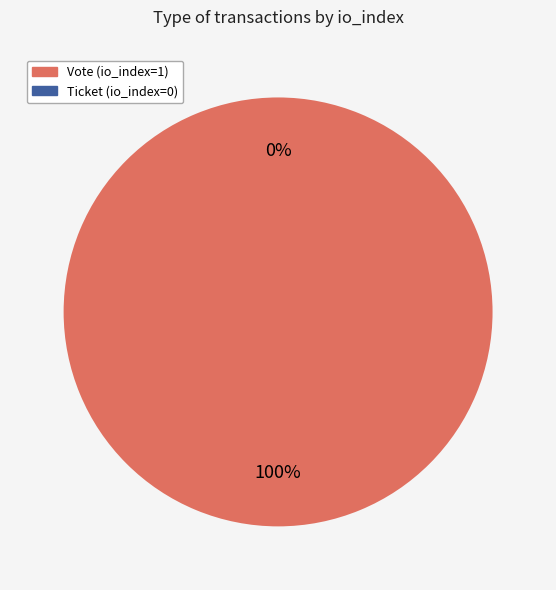

What is the change in value from Vote (io_index=1) to Ticket (io_index=0)?

-1